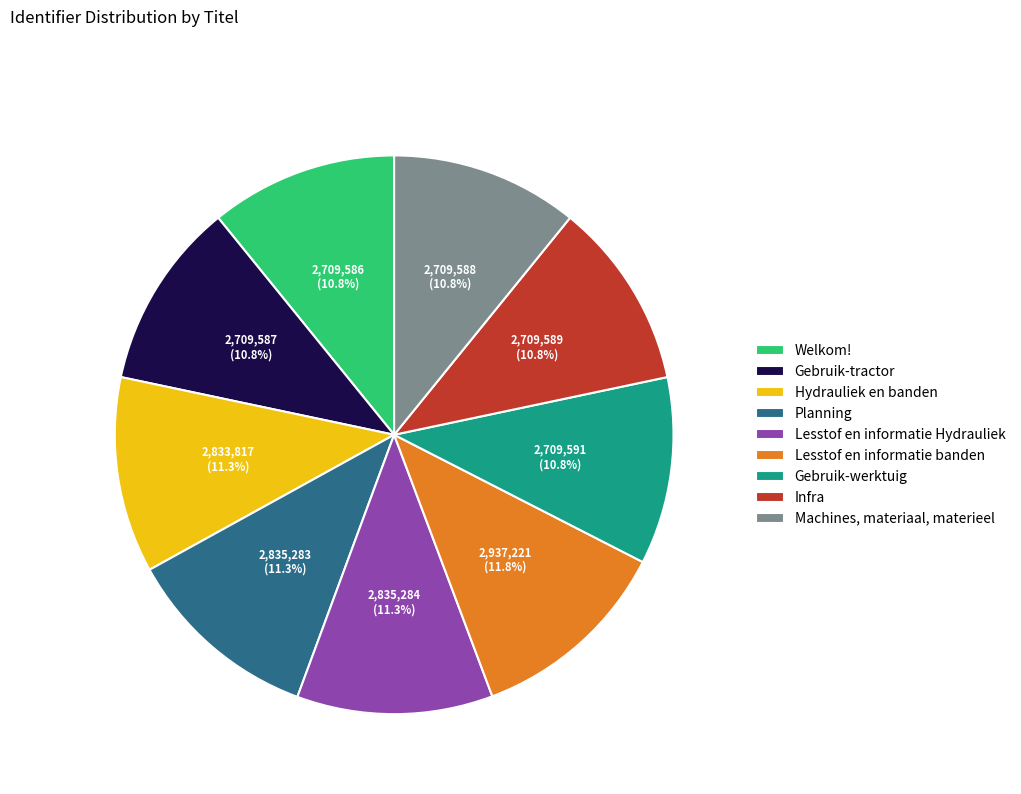

True or false: Hydrauliek en banden accounts for 24% of the total.

False